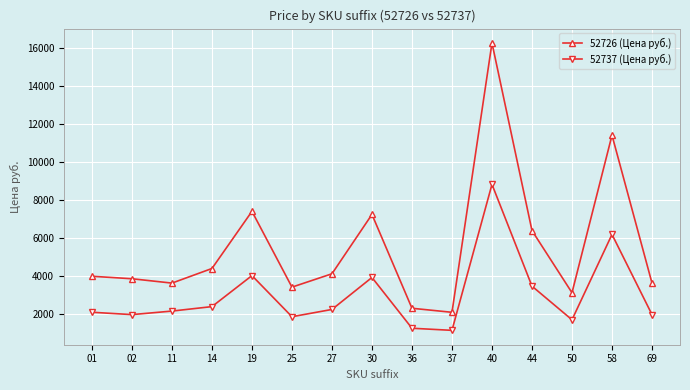

What is the value of the 52726 (Цена руб.) point at the 10th from the left?

2077.6